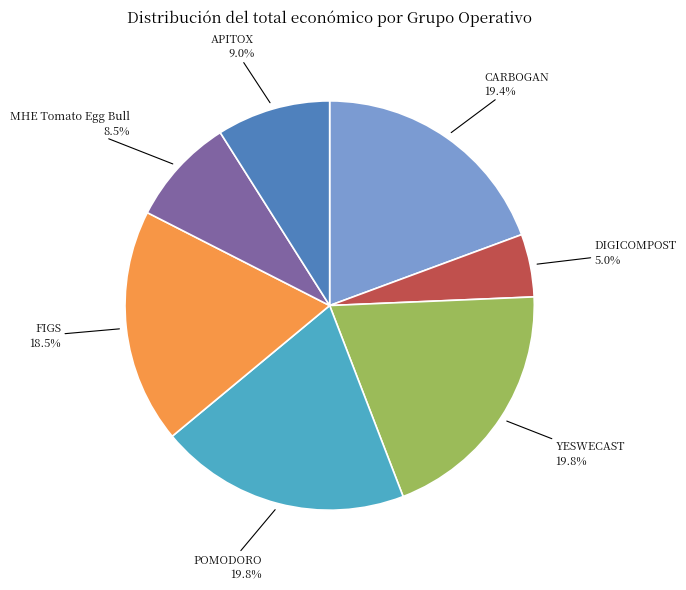

To the nearest percent, what percentage of the pie is APITOX?

9%